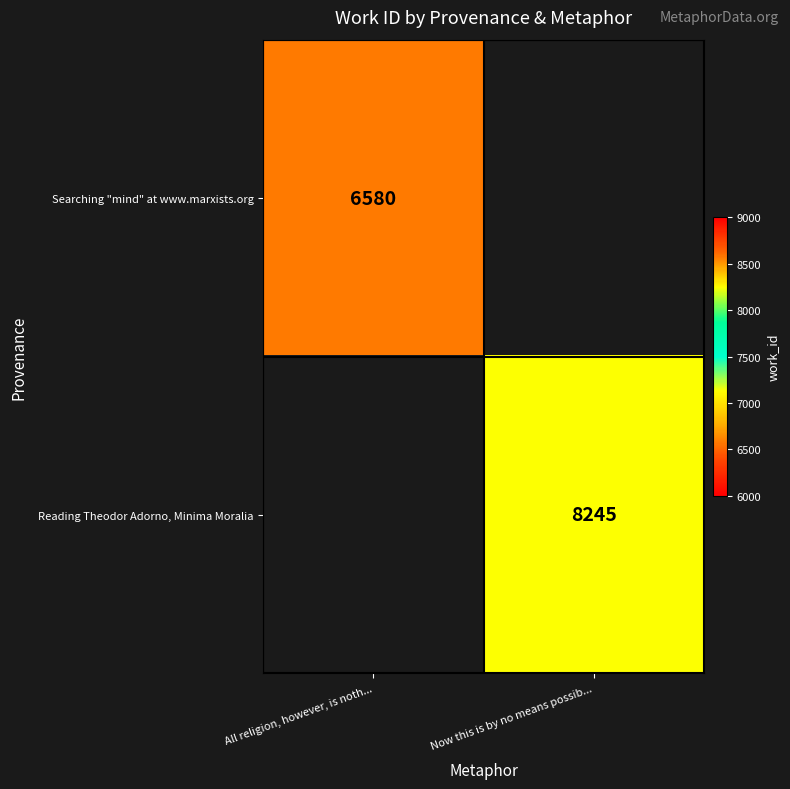

Which label corresponds to the smallest value in the chart?

All religion, however, is noth...